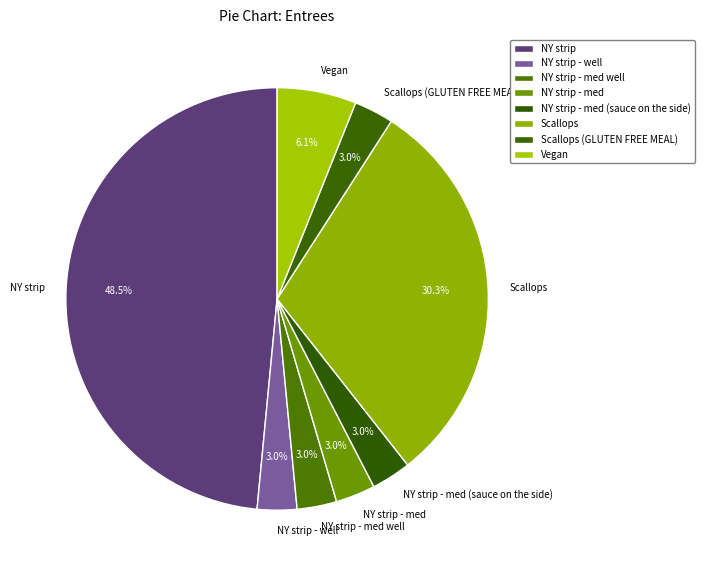

To the nearest percent, what is the average slice percentage?

12%